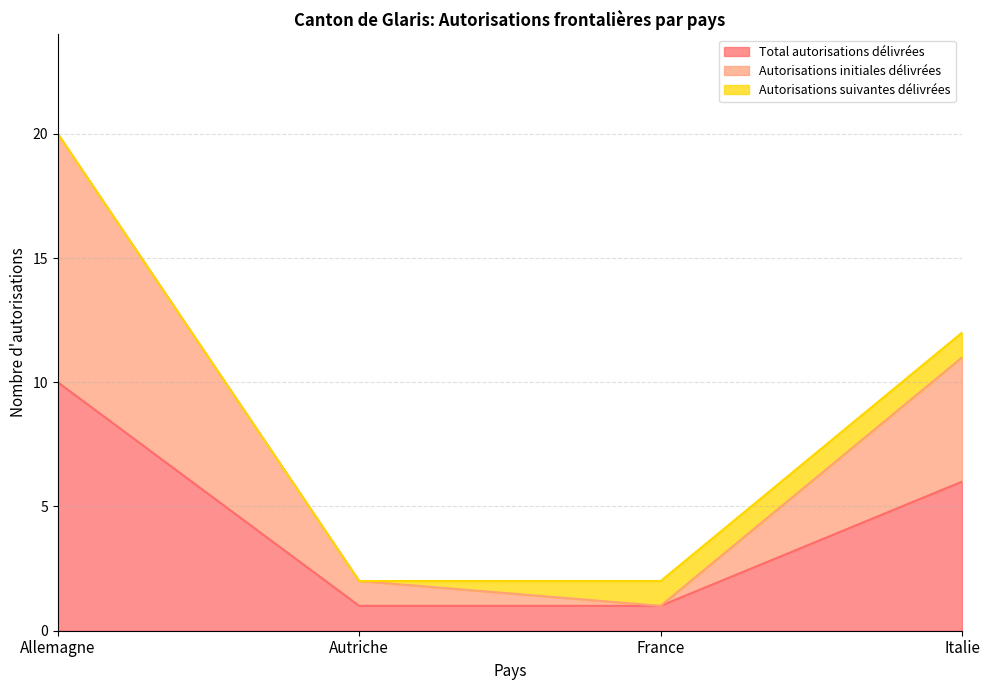

Between Allemagne and Autriche, which series saw the biggest shift?

Autorisations initiales délivrées